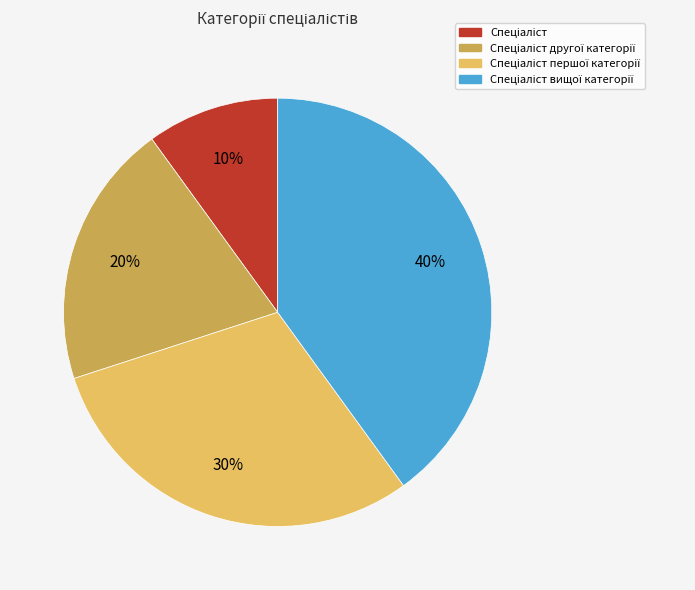

Does any single category account for the majority?

No